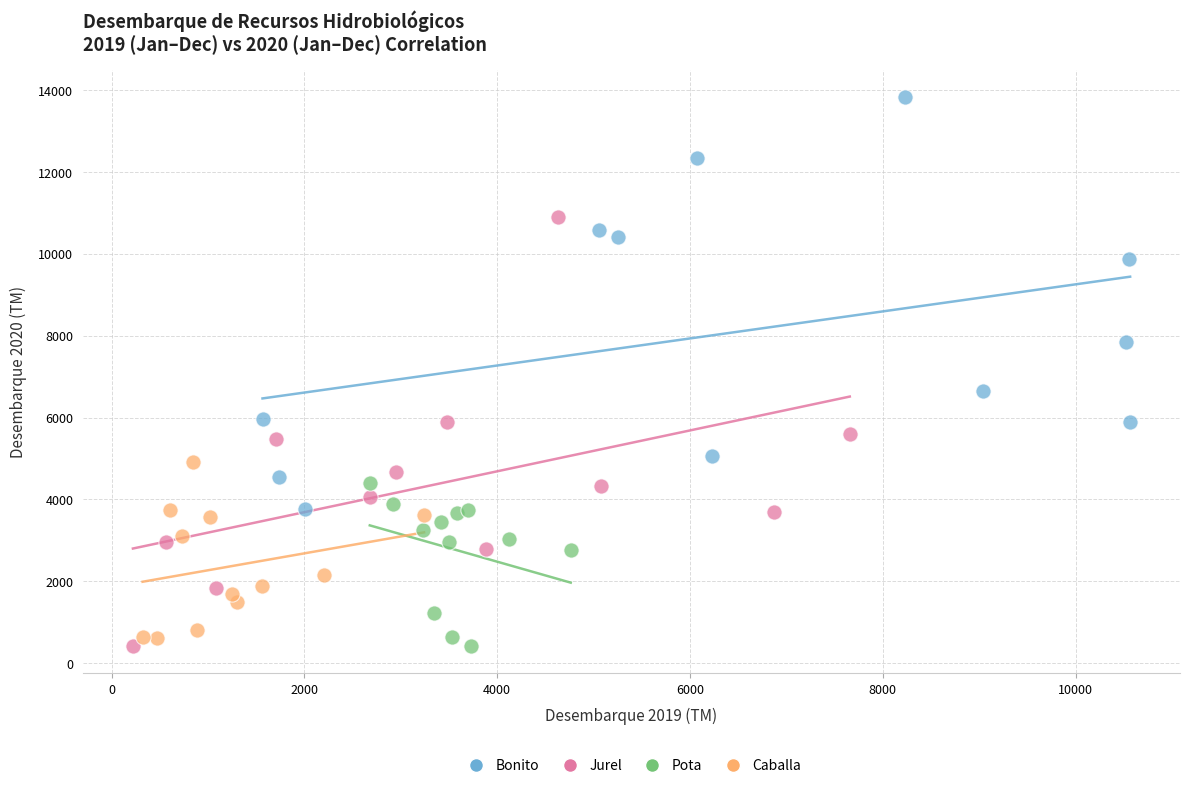

What are all the series names shown in the legend?

Bonito, Jurel, Pota, Caballa